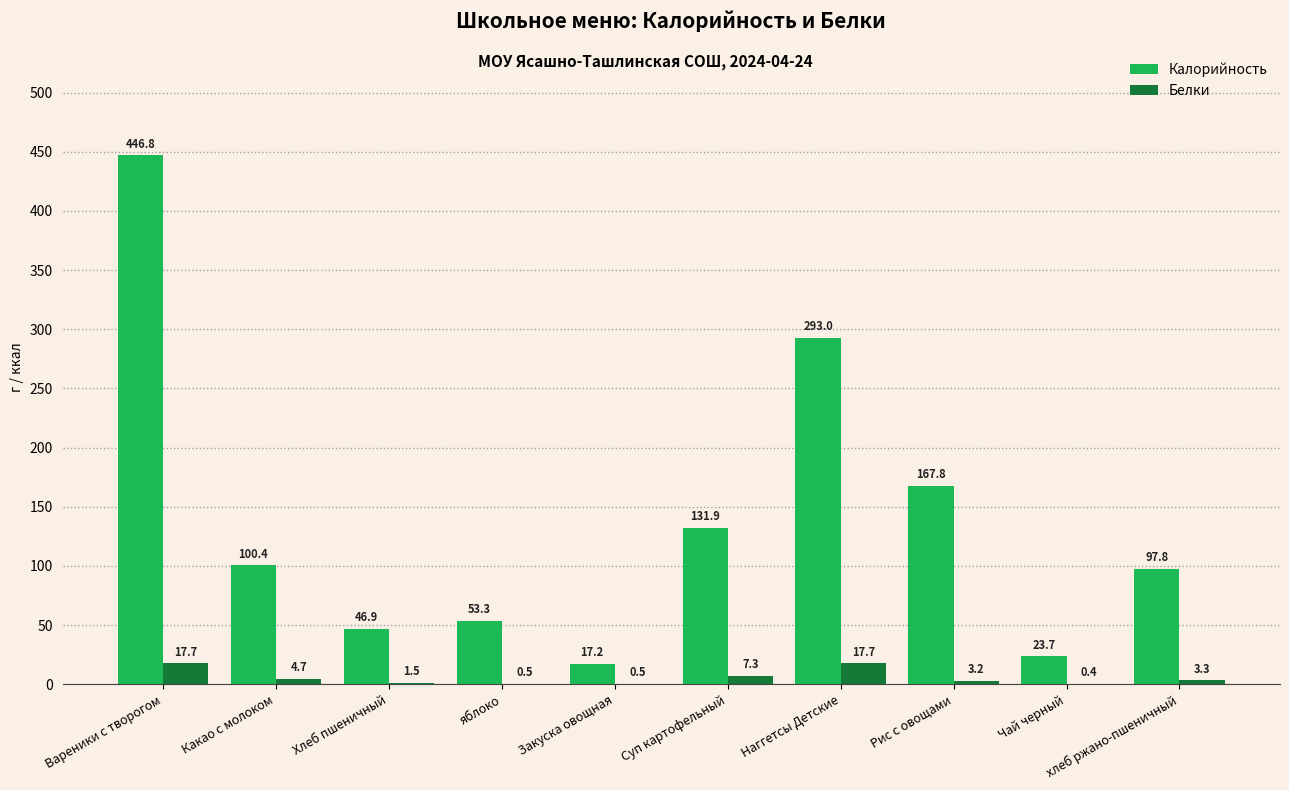

What is the greatest value displayed?

446.8